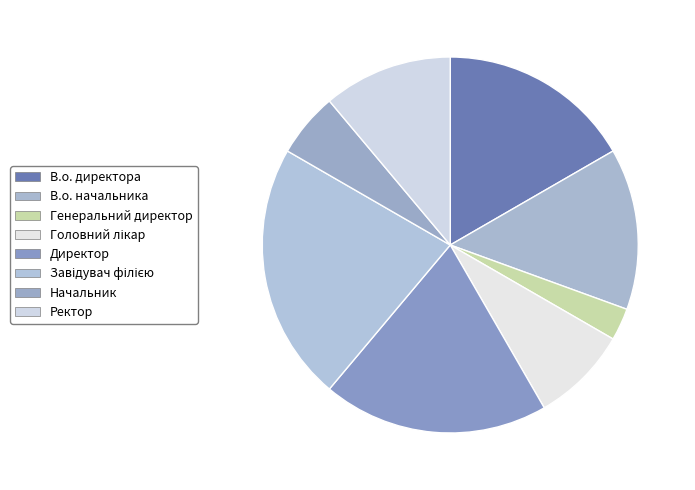

Which slice is the largest?

Завідувач філією